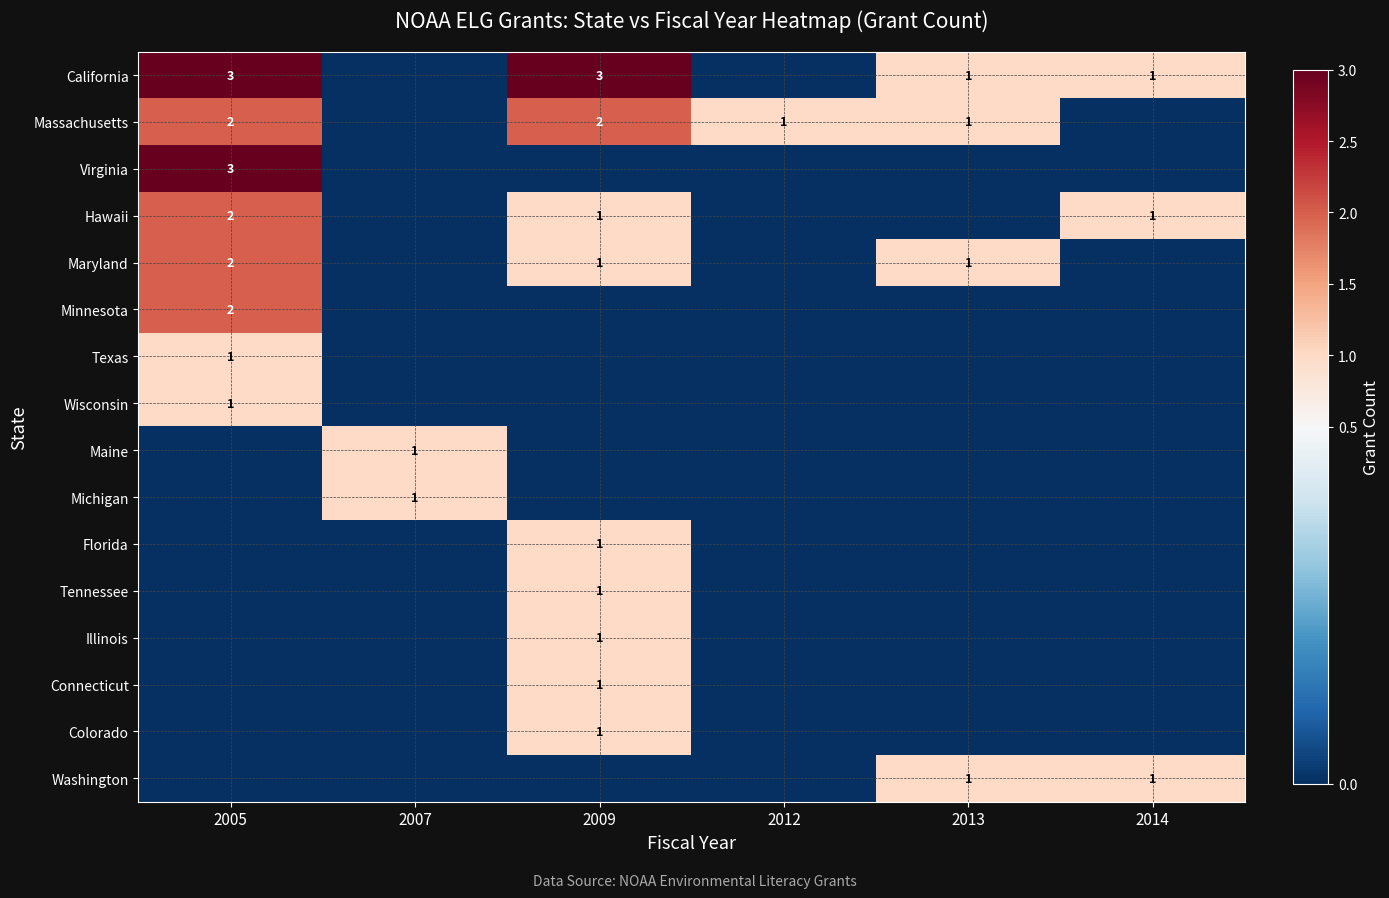

The value of Maryland at 2013 is 1. True or false?

True